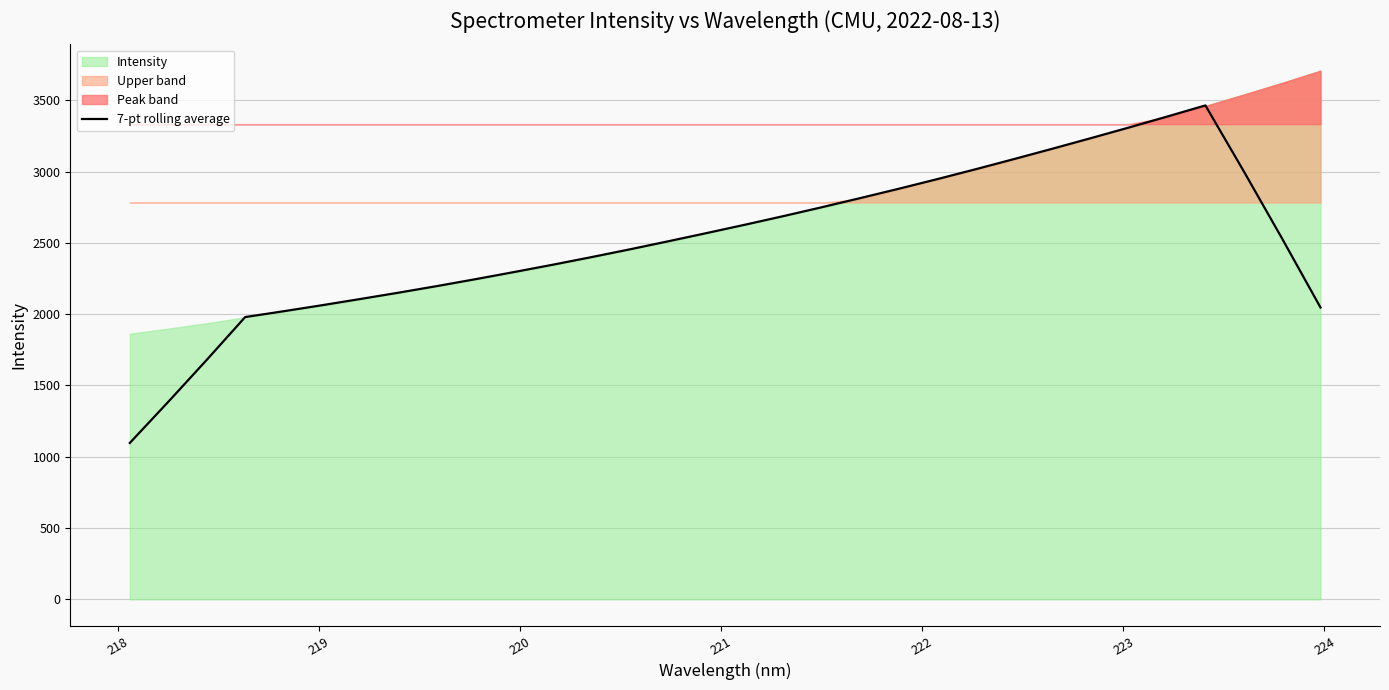

What is the lowest value of the 7-pt rolling average series?

1096.9